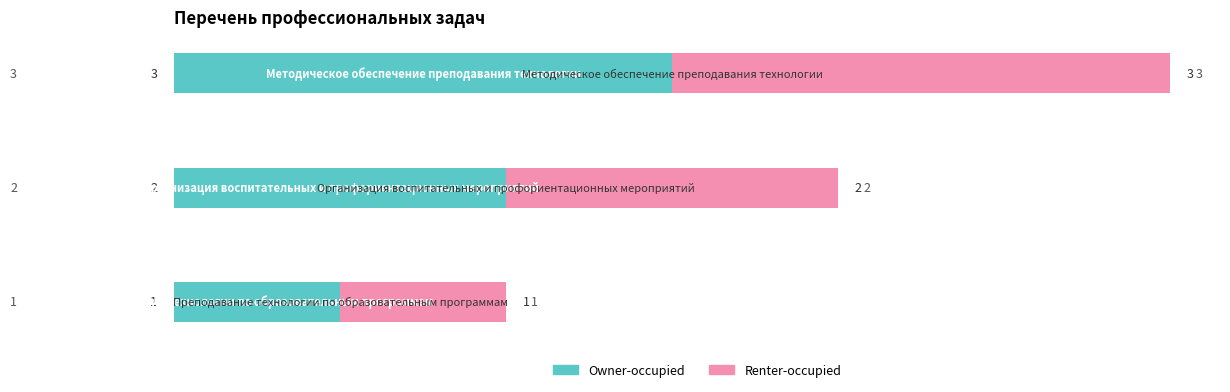

How many series are shown in this chart?

2